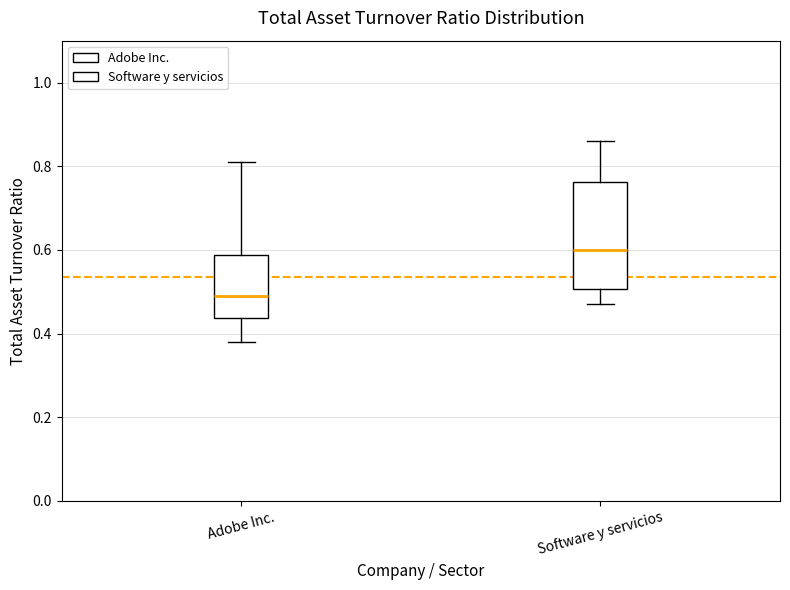

Which box is the tallest, from its lower edge to its upper edge?

Software y servicios